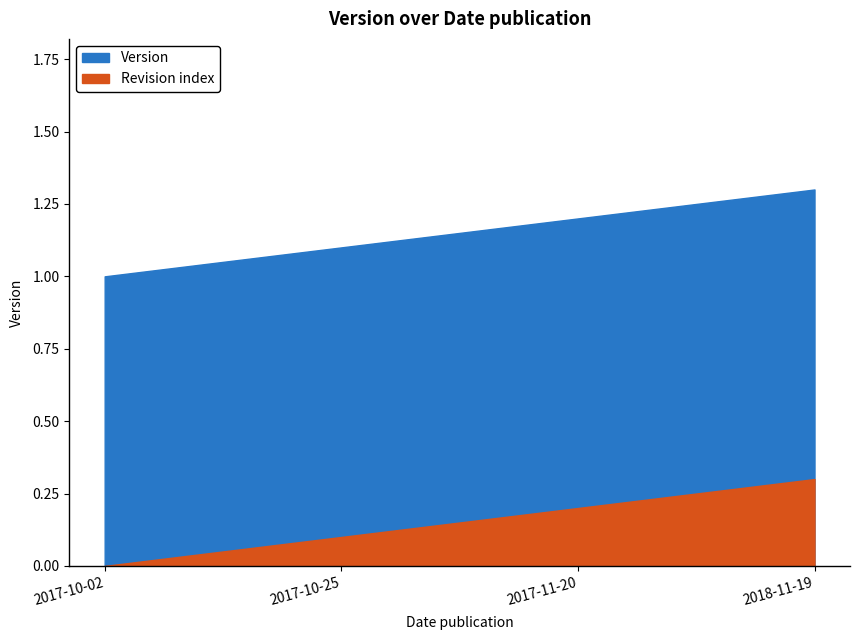

Is it true that the value at 2017-10-25 is 0.7?

False